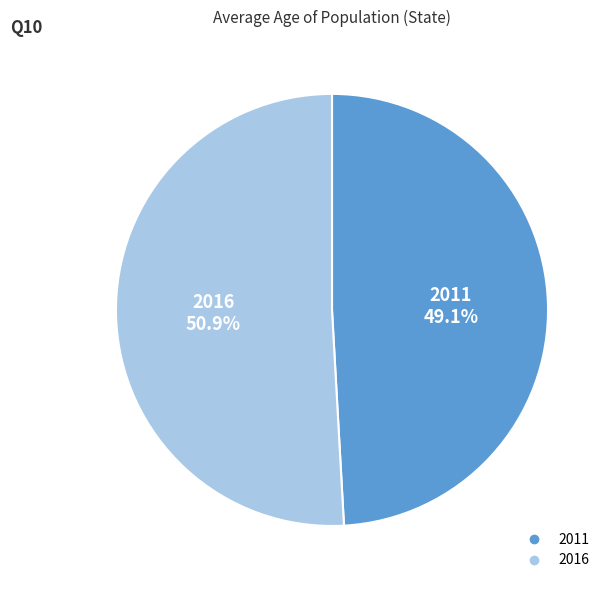

Count the number of slices in the pie.

2